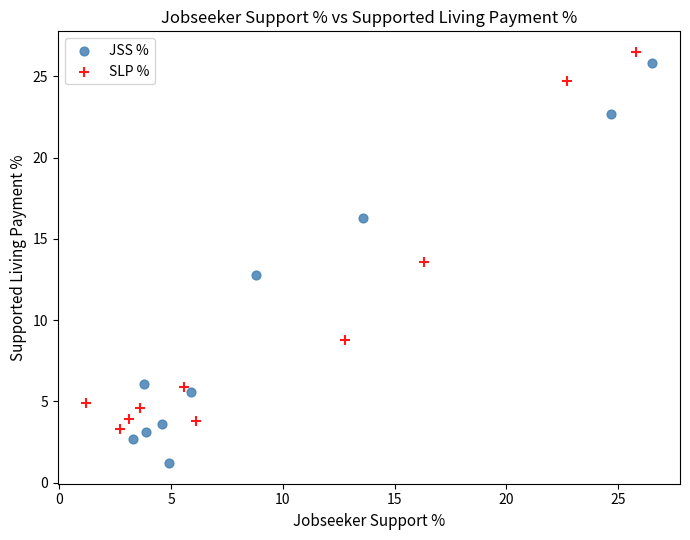

Which series has the widest spread of Y values?

JSS %